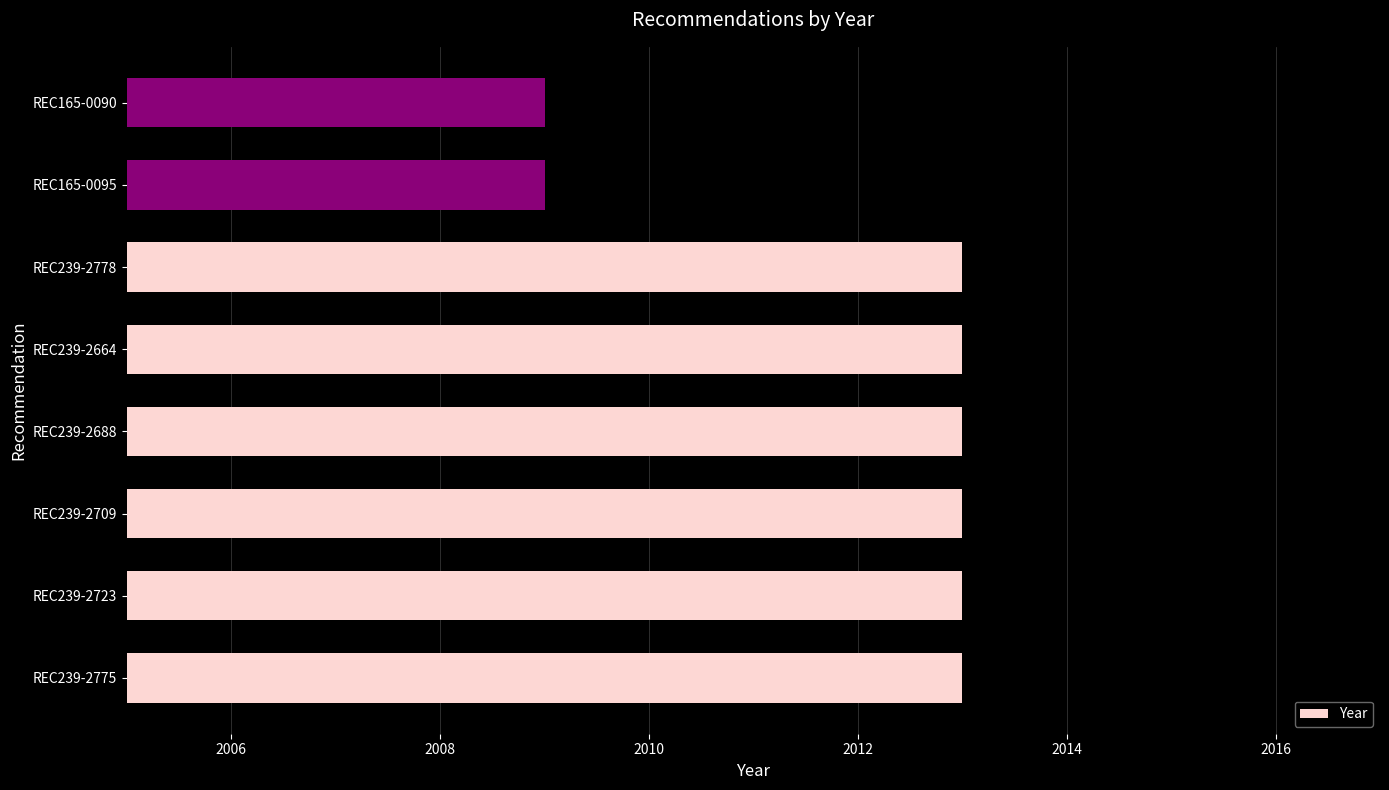

How many values are between 2013 and 2014?

6